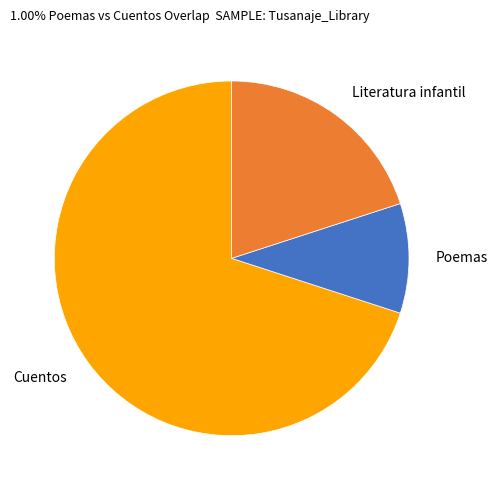

What is the ratio of the value at Literatura infantil to the value at Cuentos?

0.3